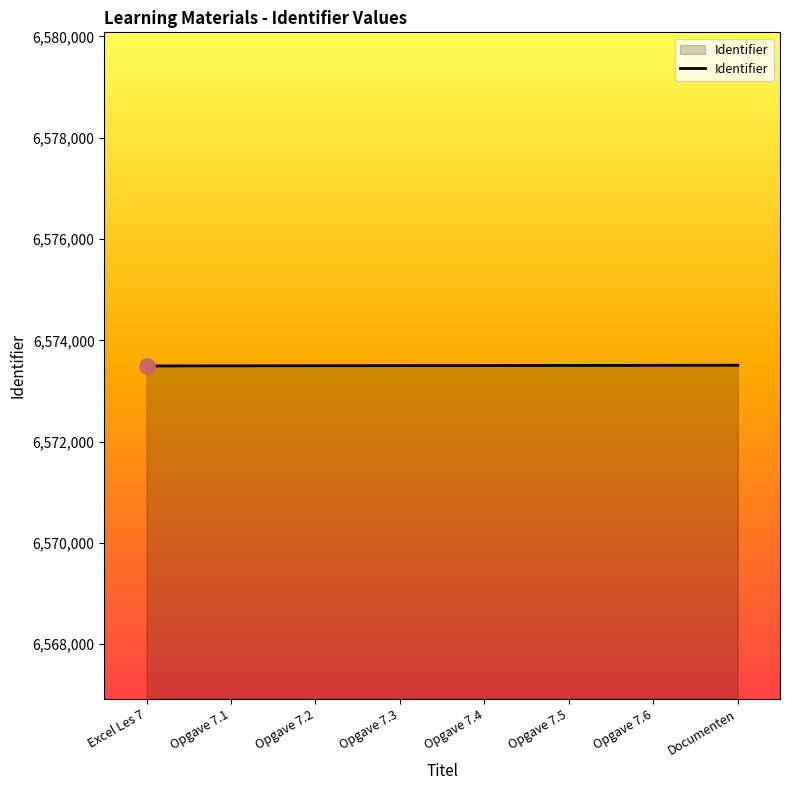

What is the ratio of the value at Opgave 7.5 to the value at Opgave 7.4?

1.0